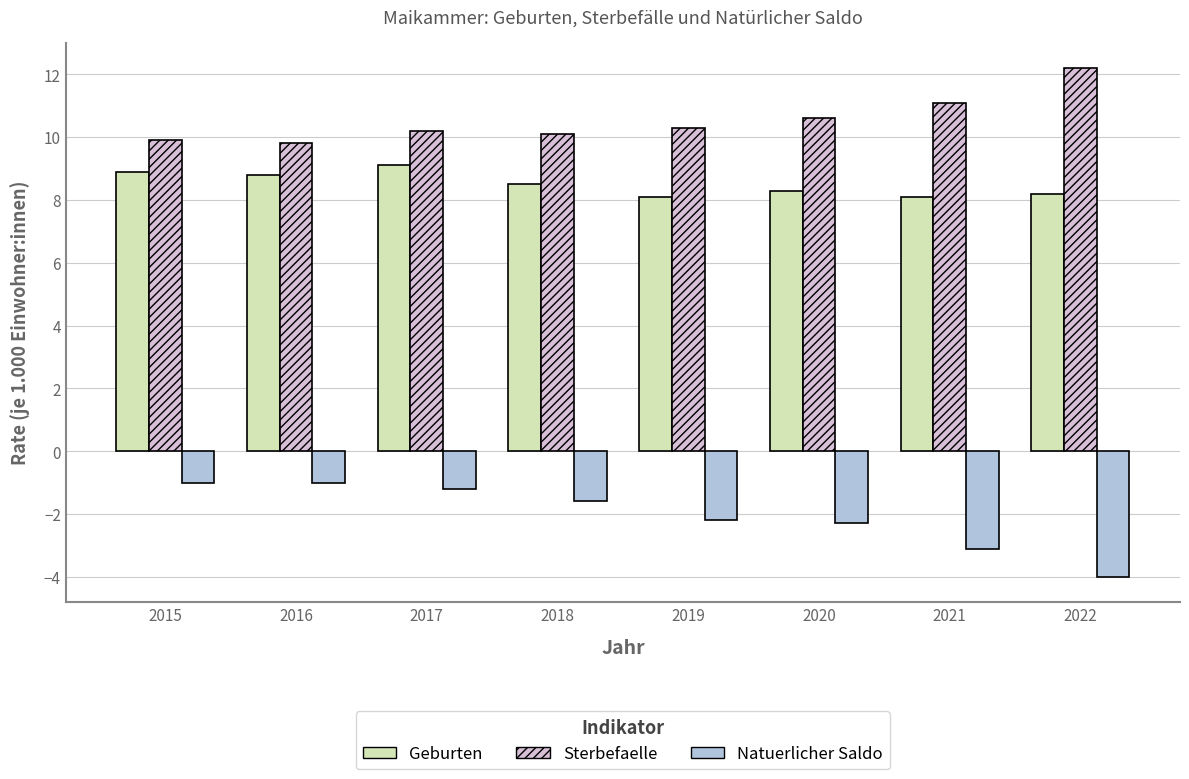

What is the total value across all series at 2022?

16.4